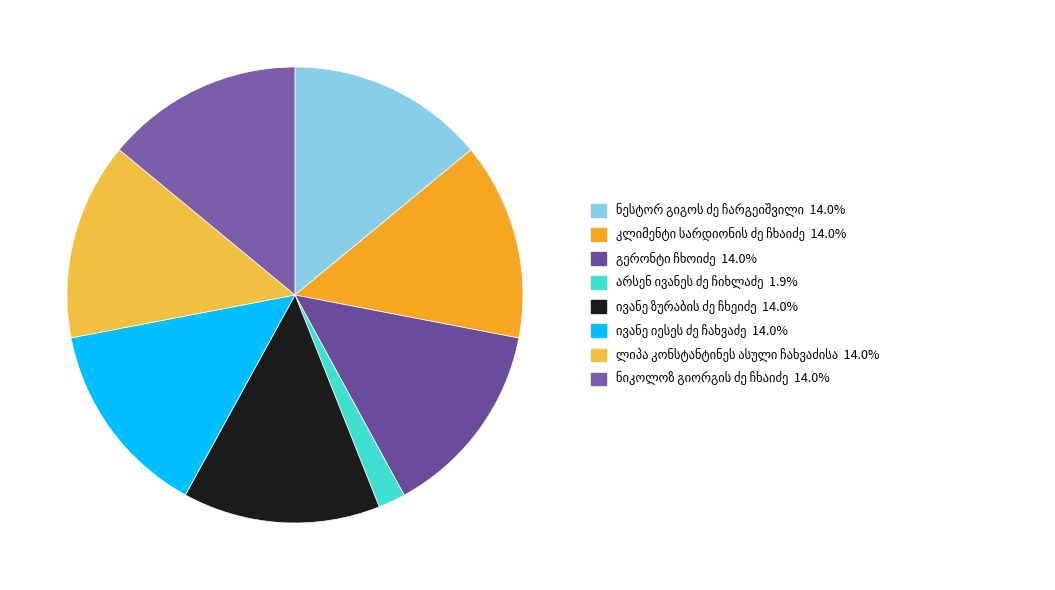

Is there any slice that represents more than half of the pie?

No